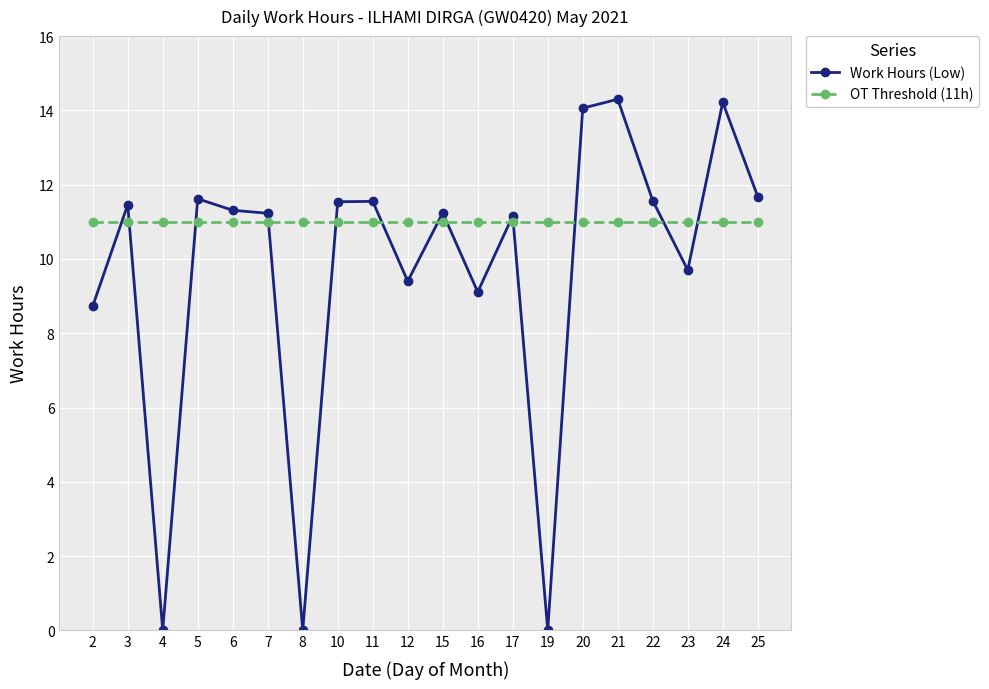

What is the value of the OT Threshold (11h) point at the 8th from the left?

11.0